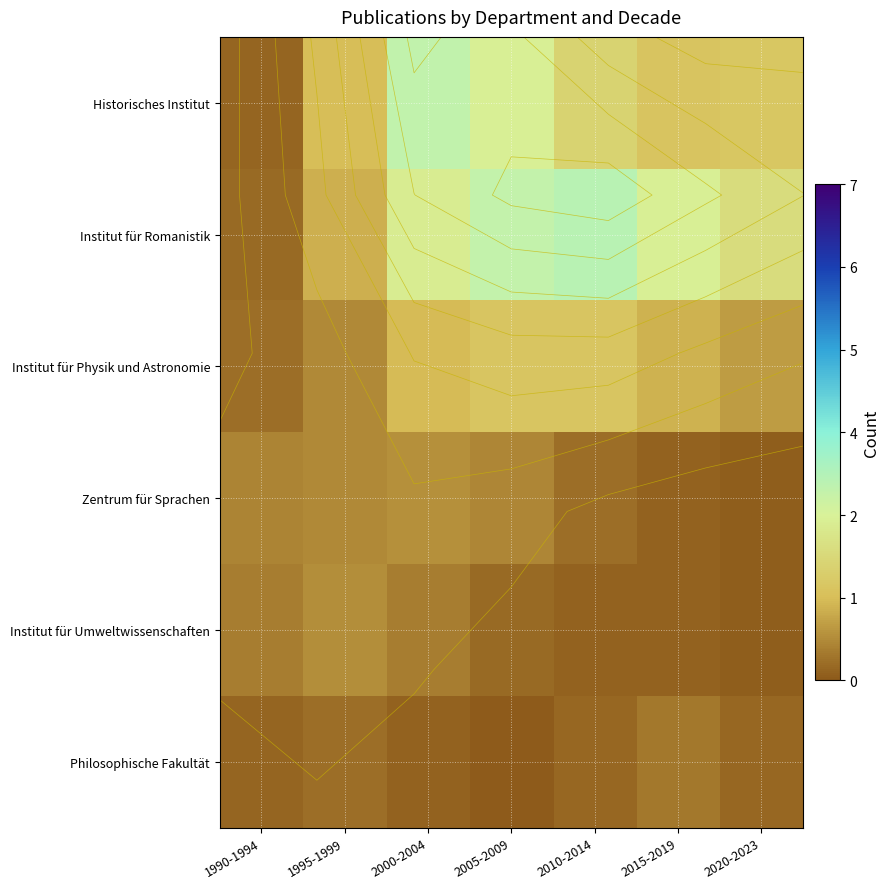

Which series has the largest total across all categories?

Institut für Romanistik